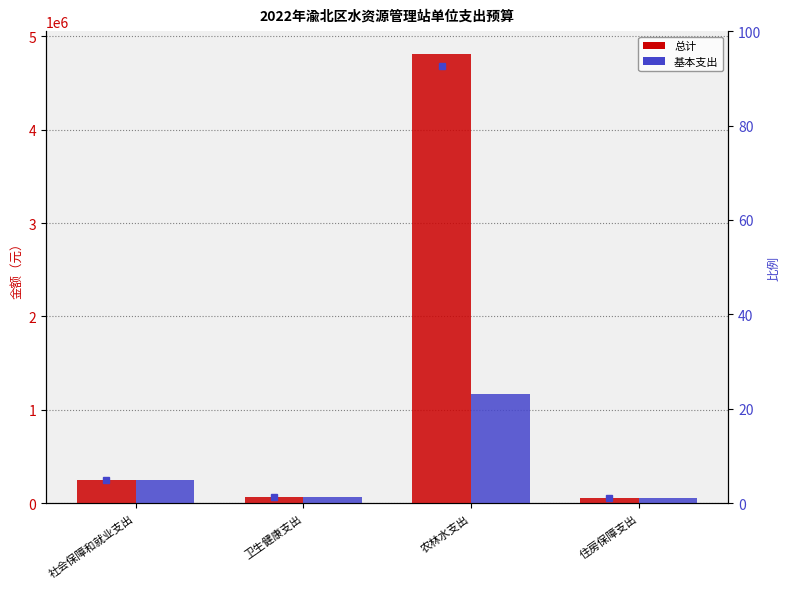

Reading left to right, extract all data points from this chart.

总计: 253644.7	69372.8	4815647.9	59837.8
基本支出: 253644.7	69372.8	1165647.9	59837.8